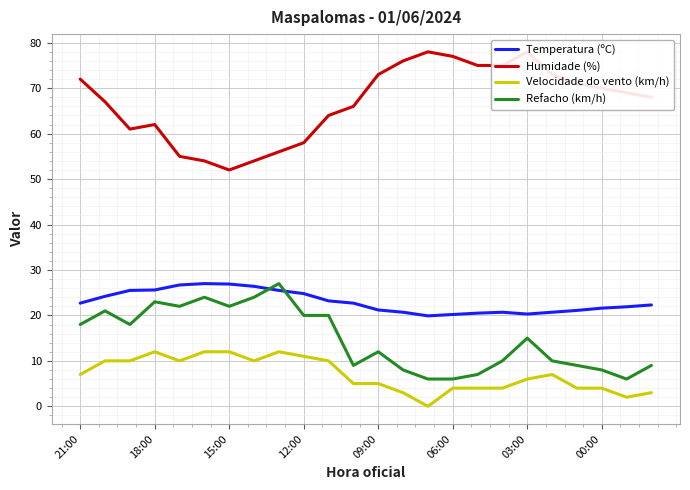

True or false: Temperatura (ºC) and Velocidade do vento (km/h) cross at least once.

False